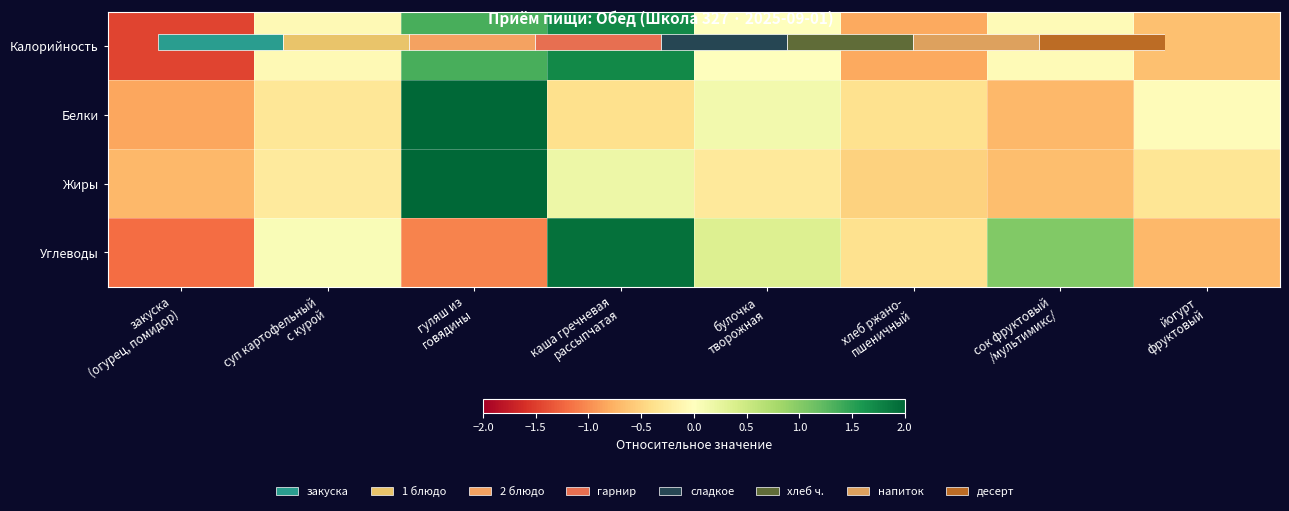

The Белки series shows -0.7 at сок фруктовый /мультимикс/. True or false?

True